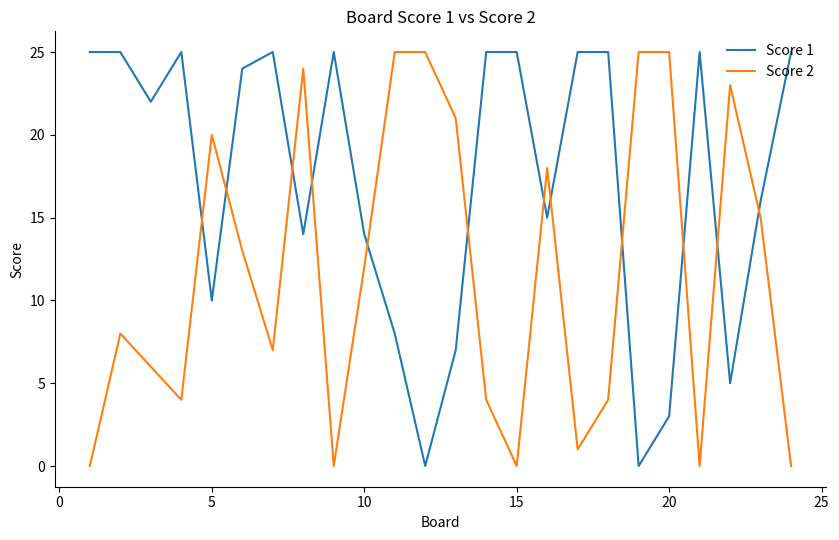

True or false: Score 2 and Score 1 cross at least once.

True